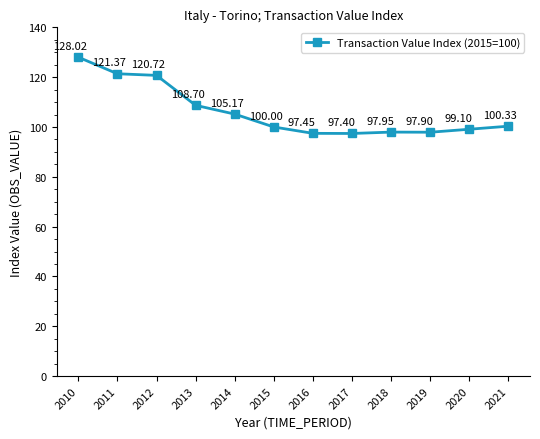

Reading right to left, what are all the values shown in this chart?

100.3	99.1	97.9	98.0	97.4	97.5	100.0	105.2	108.7	120.7	121.4	128.0